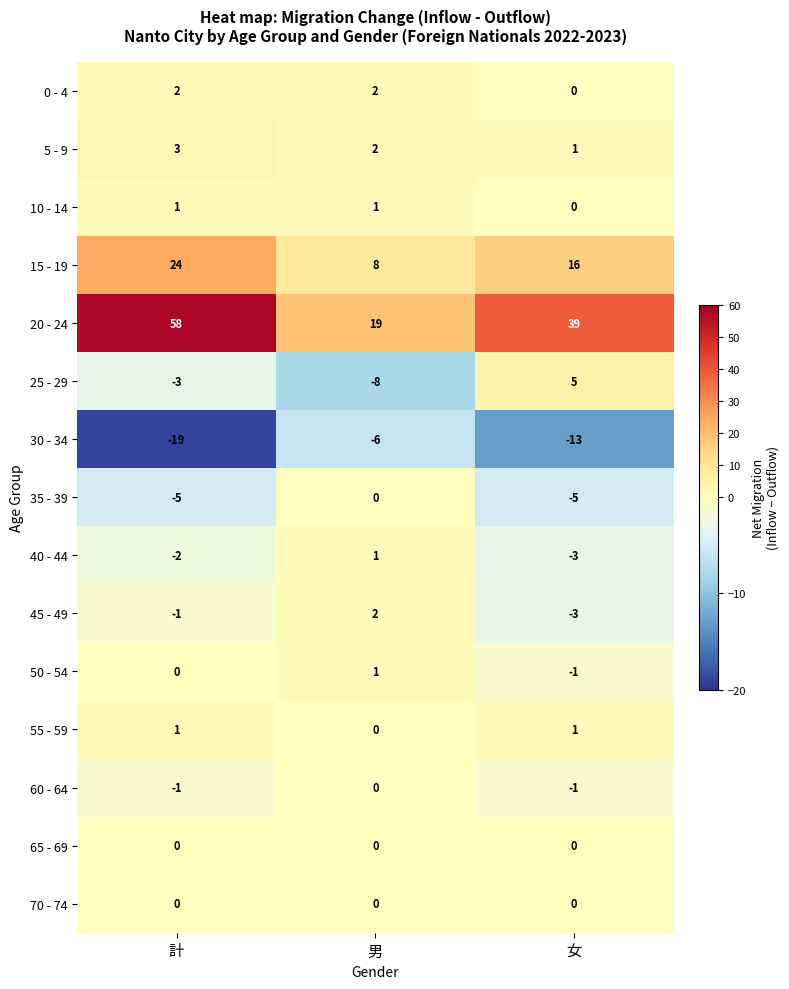

How many 5 - 9 values are between 1 and 3?

3